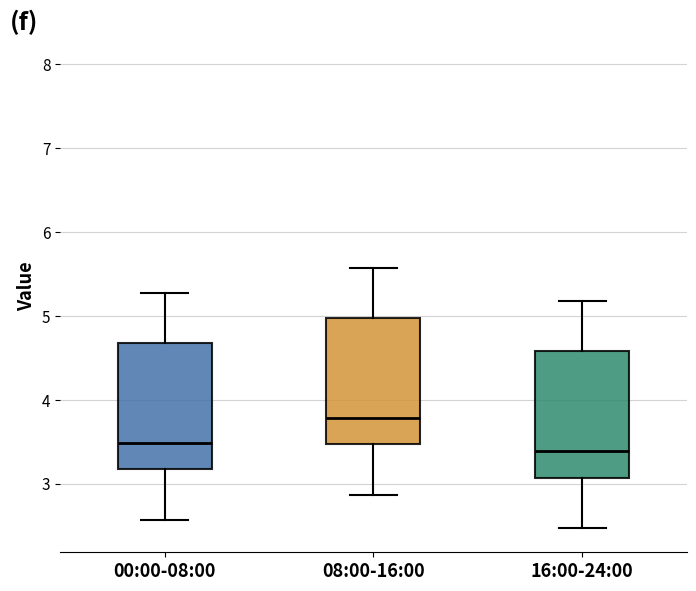

Reading left to right, read every box against the y-axis: the position of its median line, the range the box covers, and the ends of its whiskers. The values are not printed on the chart, so give them approximately, as read against the axis.

00:00-08:00: median 3.5, box 3.2 to 4.7, whiskers 2.6 to 5.3
08:00-16:00: median 3.8, box 3.5 to 5.0, whiskers 2.9 to 5.6
16:00-24:00: median 3.4, box 3.1 to 4.6, whiskers 2.5 to 5.2